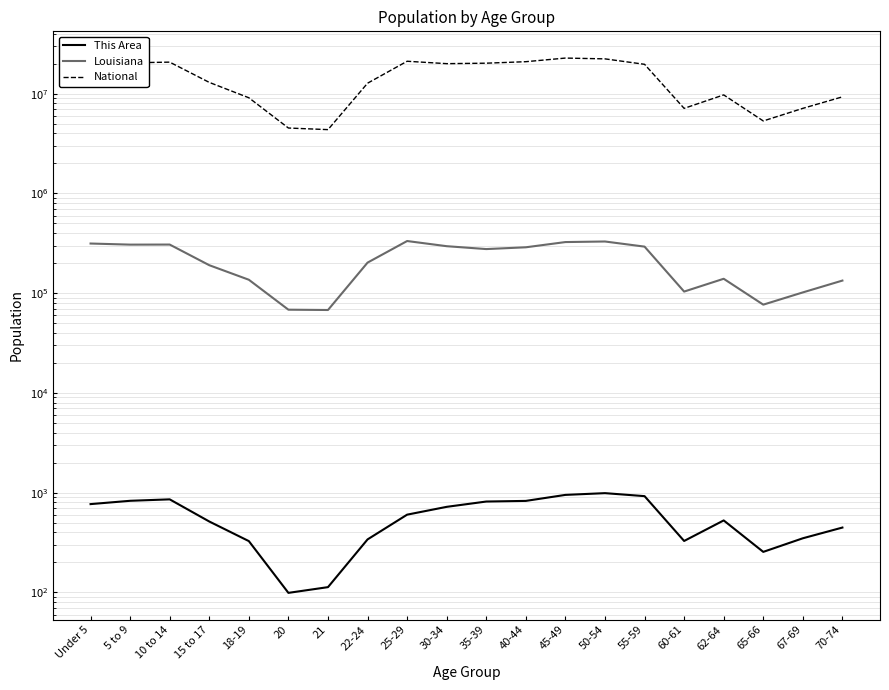

At how many categories does at least one series exceed 12214130?

12